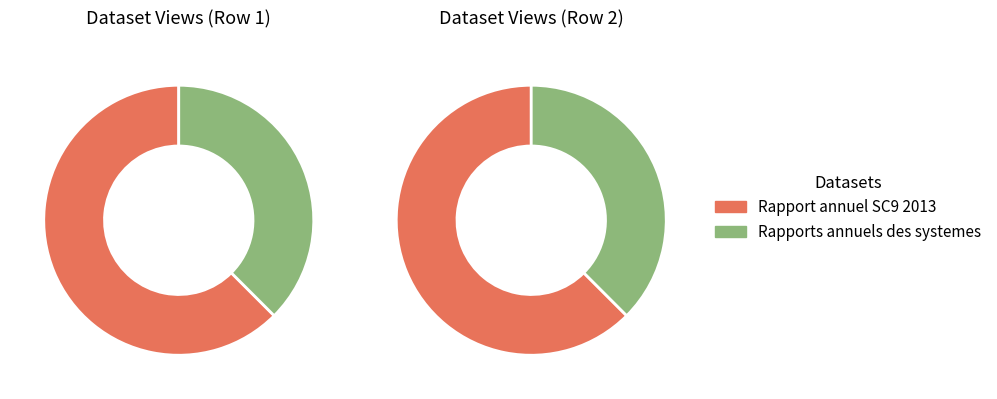

Is it true that Rapport annuel SC9 2013 is 62% of the pie?

True